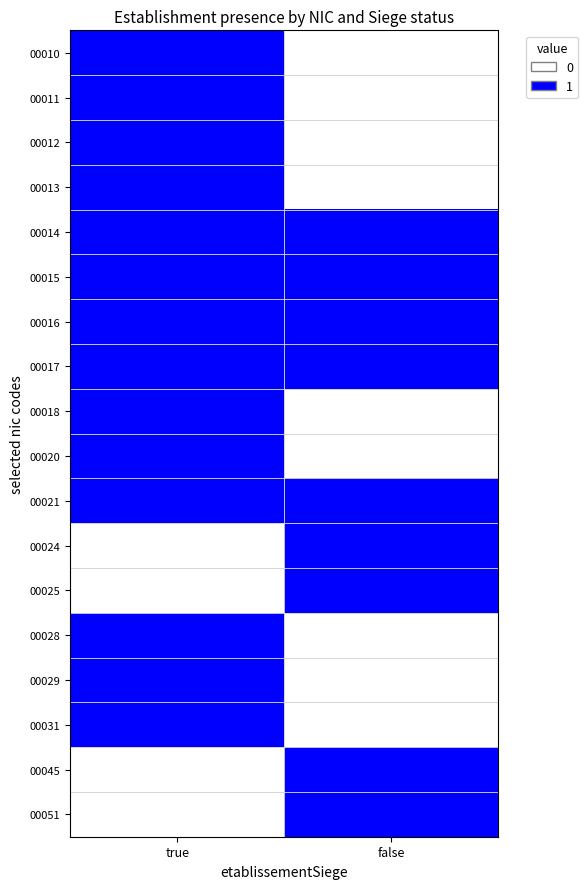

Reading right to left, transcribe all the data shown in this chart.

00010: false=0	true=1
00011: false=0	true=1
00012: false=0	true=1
00013: false=0	true=1
00014: false=1	true=1
00015: false=1	true=1
00016: false=1	true=1
00017: false=1	true=1
00018: false=0	true=1
00020: false=0	true=1
00021: false=1	true=1
00024: false=1	true=0
00025: false=1	true=0
00028: false=0	true=1
00029: false=0	true=1
00031: false=0	true=1
00045: false=1	true=0
00051: false=1	true=0